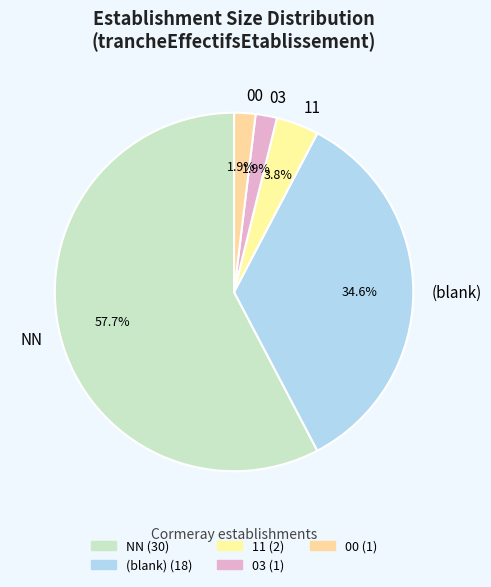

Is 11 the majority of the pie?

No